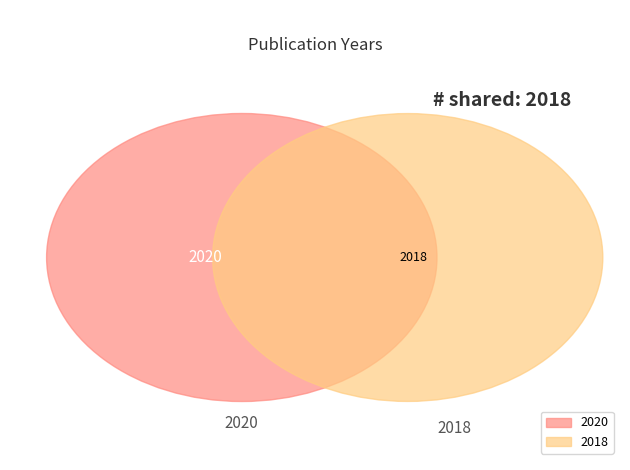

Which has a higher value, 2018 or 2020?

2020